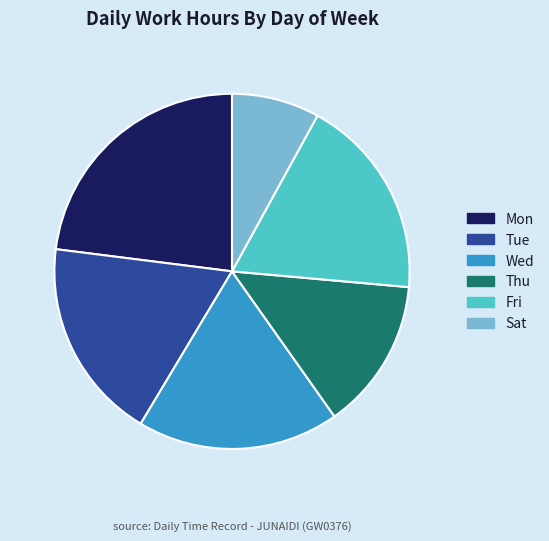

What is the smallest slice in the pie chart?

Sat